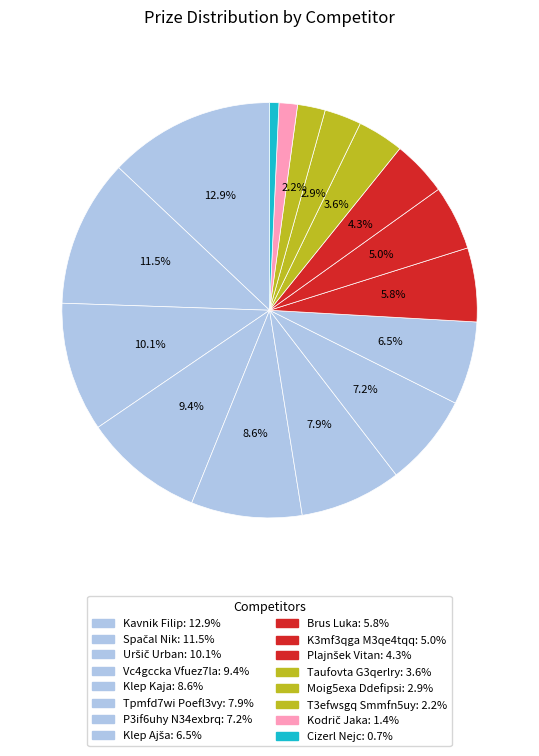

How many slices are in this pie chart?

16